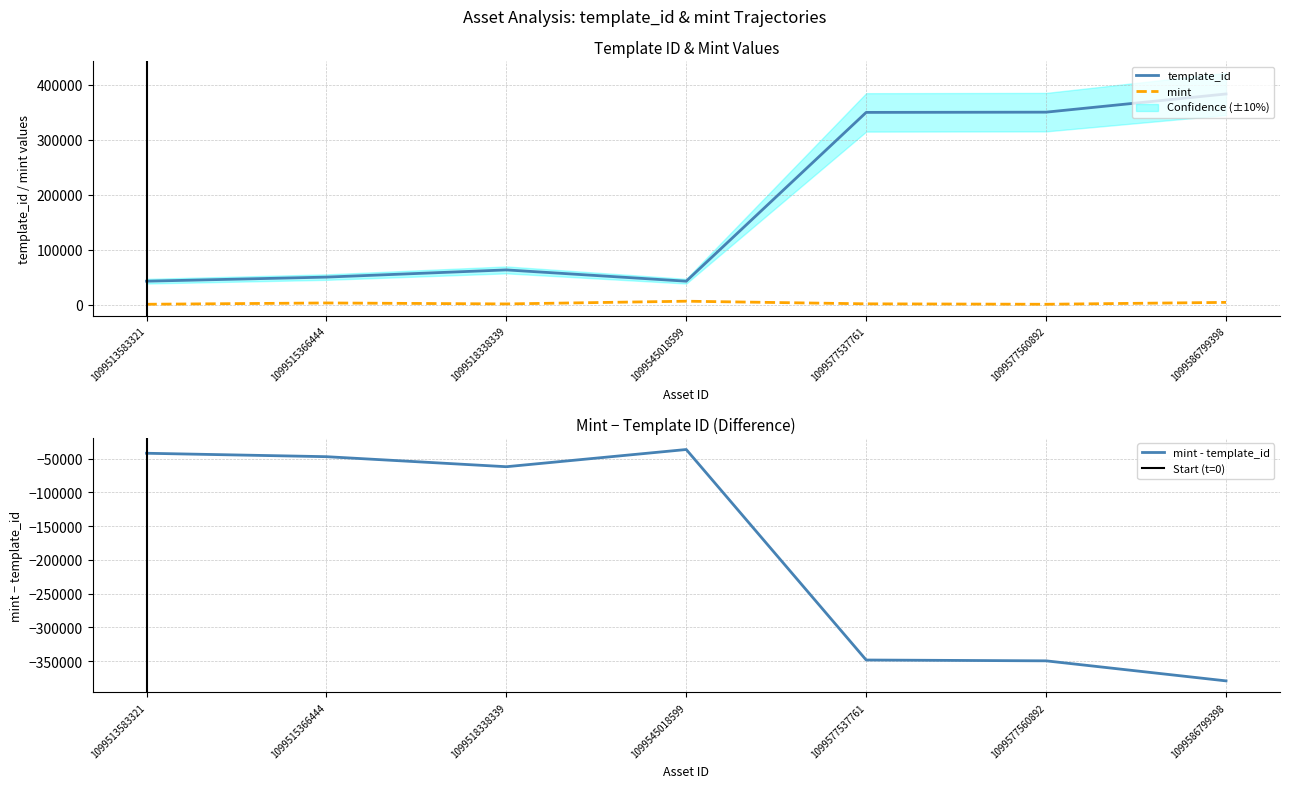

Which category has the lowest value across all series?

1099577560892